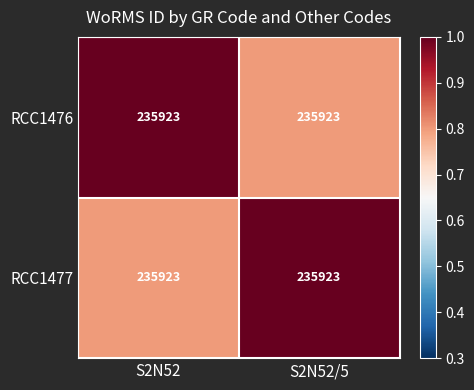

Which series has the widest spread of values?

RCC1476